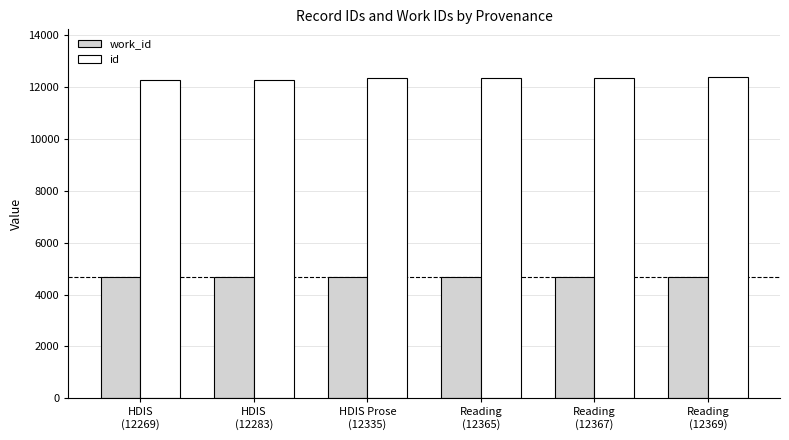

What value does the id series have at HDIS Prose
(12335), to the nearest 10?

12340